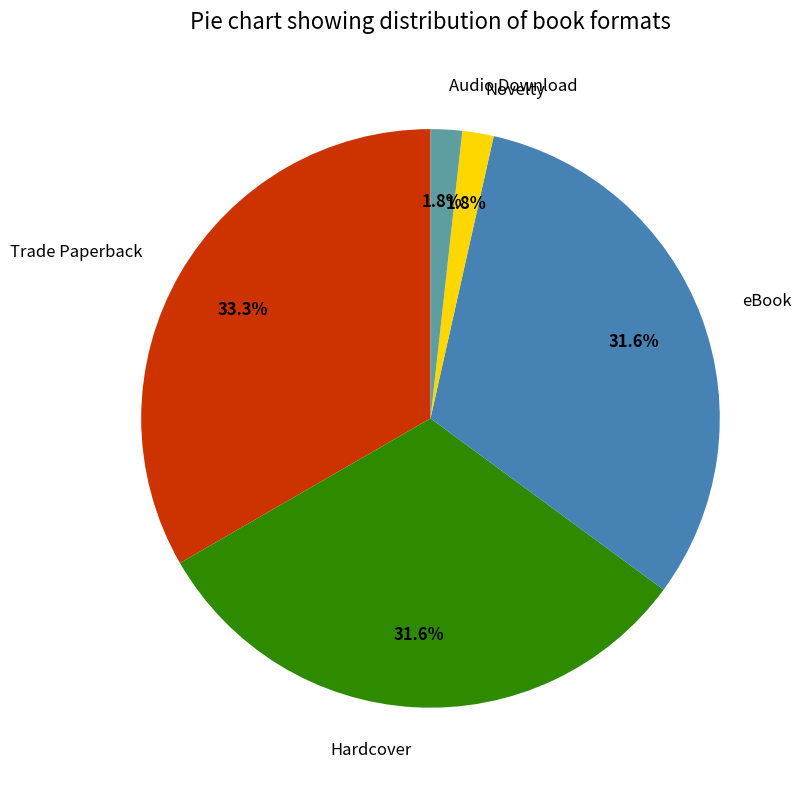

Do Audio Download and eBook together represent more than half of the pie?

No